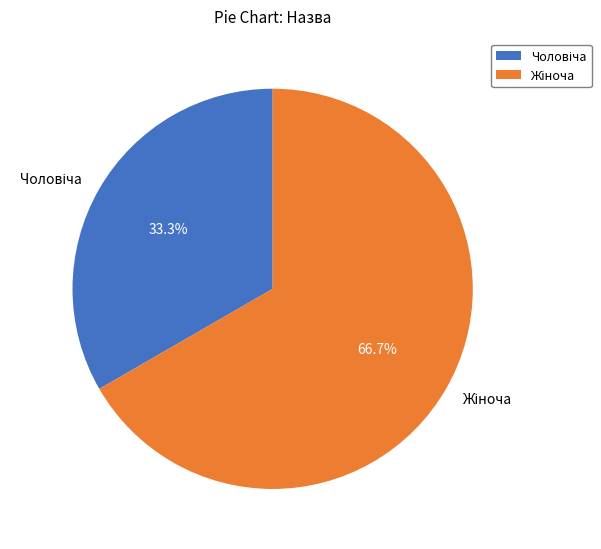

Does any single category account for the majority?

Yes